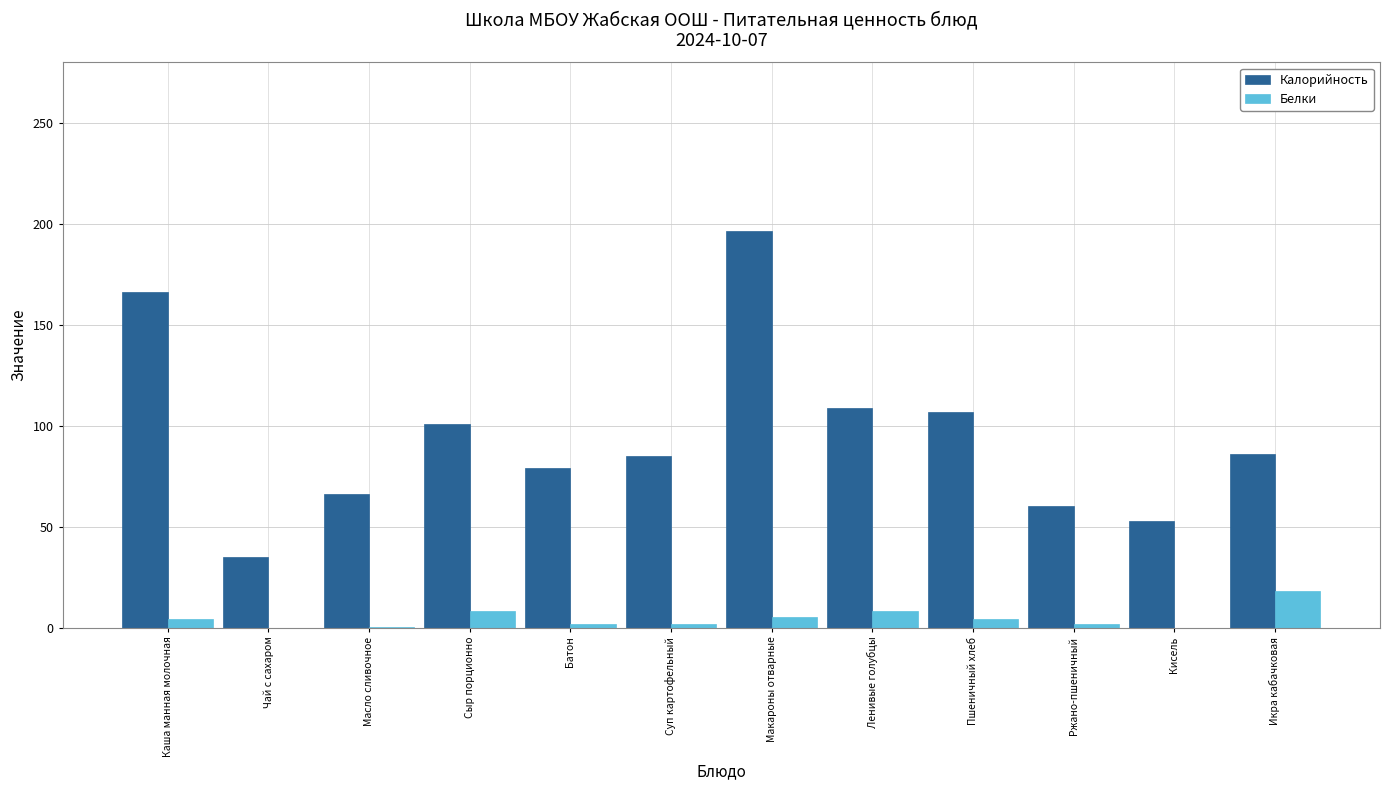

Which series has the largest total across all categories?

Калорийность